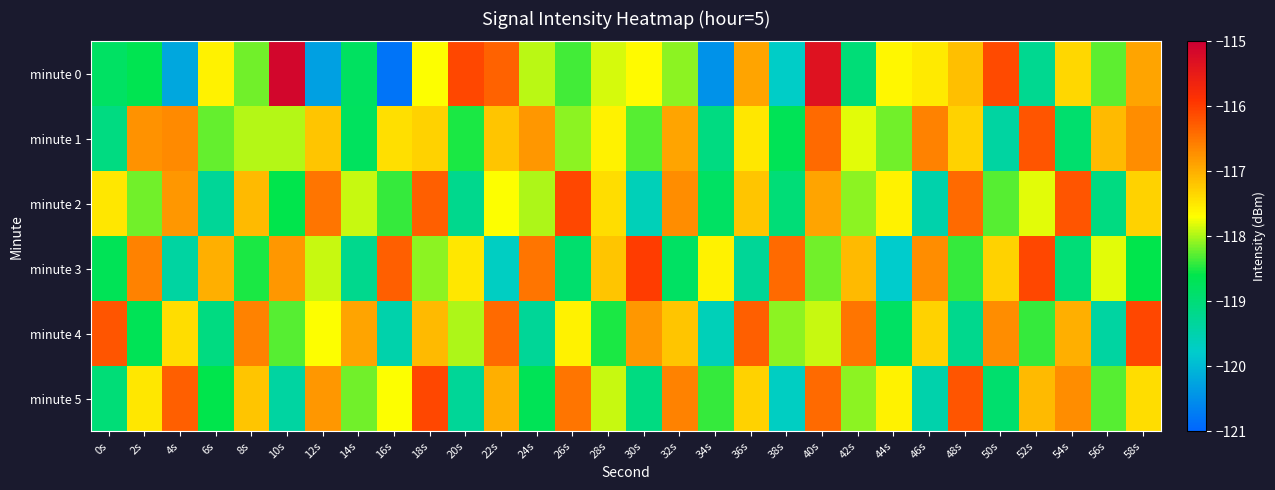

At which category is the sum across all series the highest?

40s